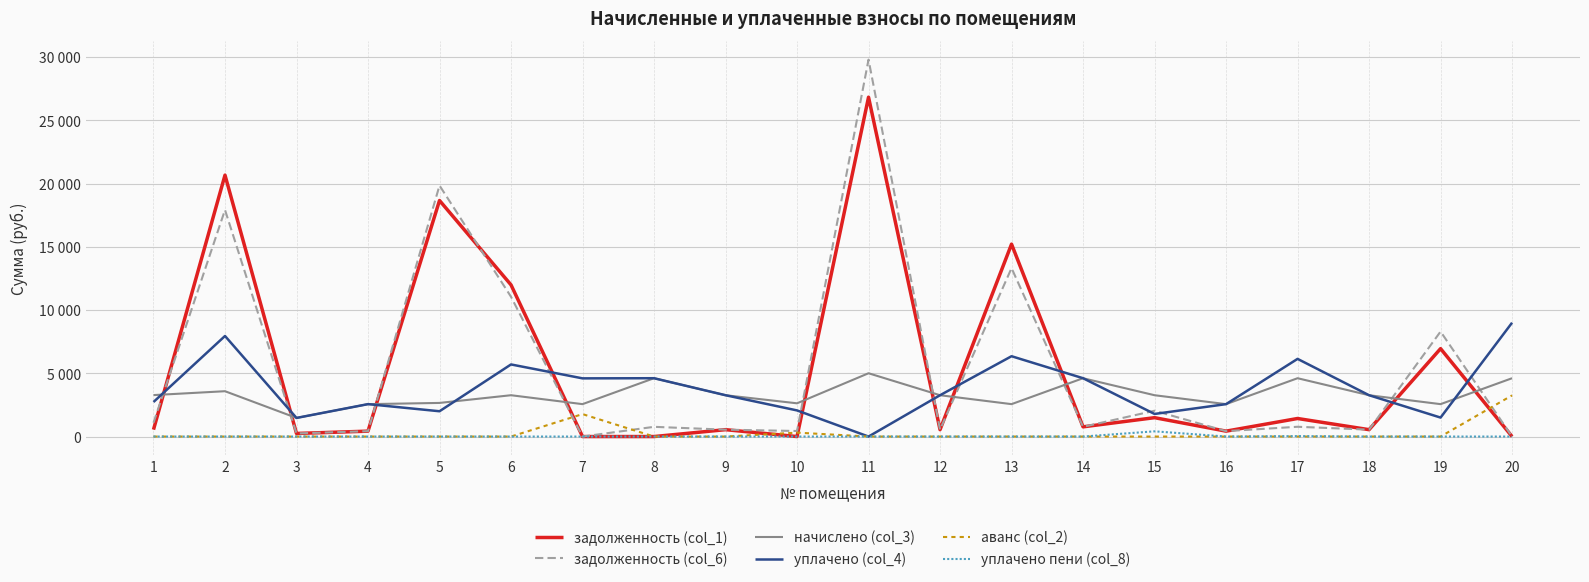

Between 1 and 2, which is larger?

2